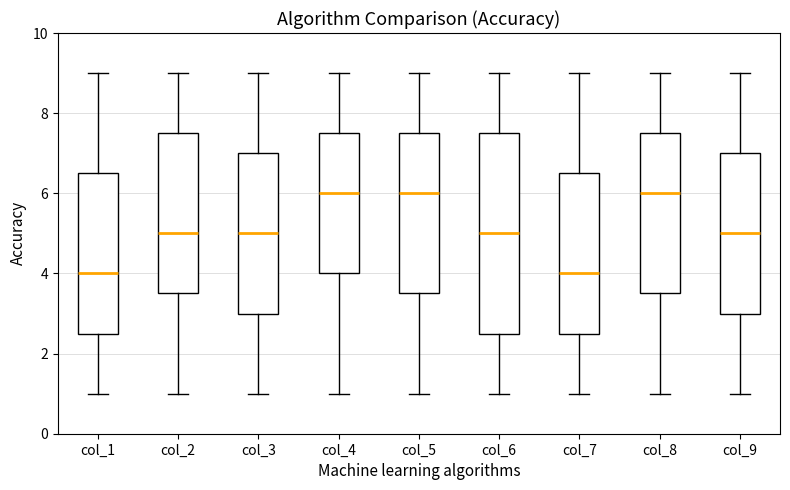

Reading left to right, transcribe this box plot: for each box, give where its median line is, the range the box spans, and where its two whiskers end, as read against the y-axis. The values are not printed on the chart, so give them approximately, as read against the axis.

col_1: median 4.0, box 2.6 to 6.6, whiskers 1.0 to 9.0
col_2: median 5.0, box 3.6 to 7.6, whiskers 1.0 to 9.0
col_3: median 5.0, box 3.0 to 7.0, whiskers 1.0 to 9.0
col_4: median 6.0, box 4.0 to 7.6, whiskers 1.0 to 9.0
col_5: median 6.0, box 3.6 to 7.6, whiskers 1.0 to 9.0
col_6: median 5.0, box 2.6 to 7.6, whiskers 1.0 to 9.0
col_7: median 4.0, box 2.6 to 6.6, whiskers 1.0 to 9.0
col_8: median 6.0, box 3.6 to 7.6, whiskers 1.0 to 9.0
col_9: median 5.0, box 3.0 to 7.0, whiskers 1.0 to 9.0